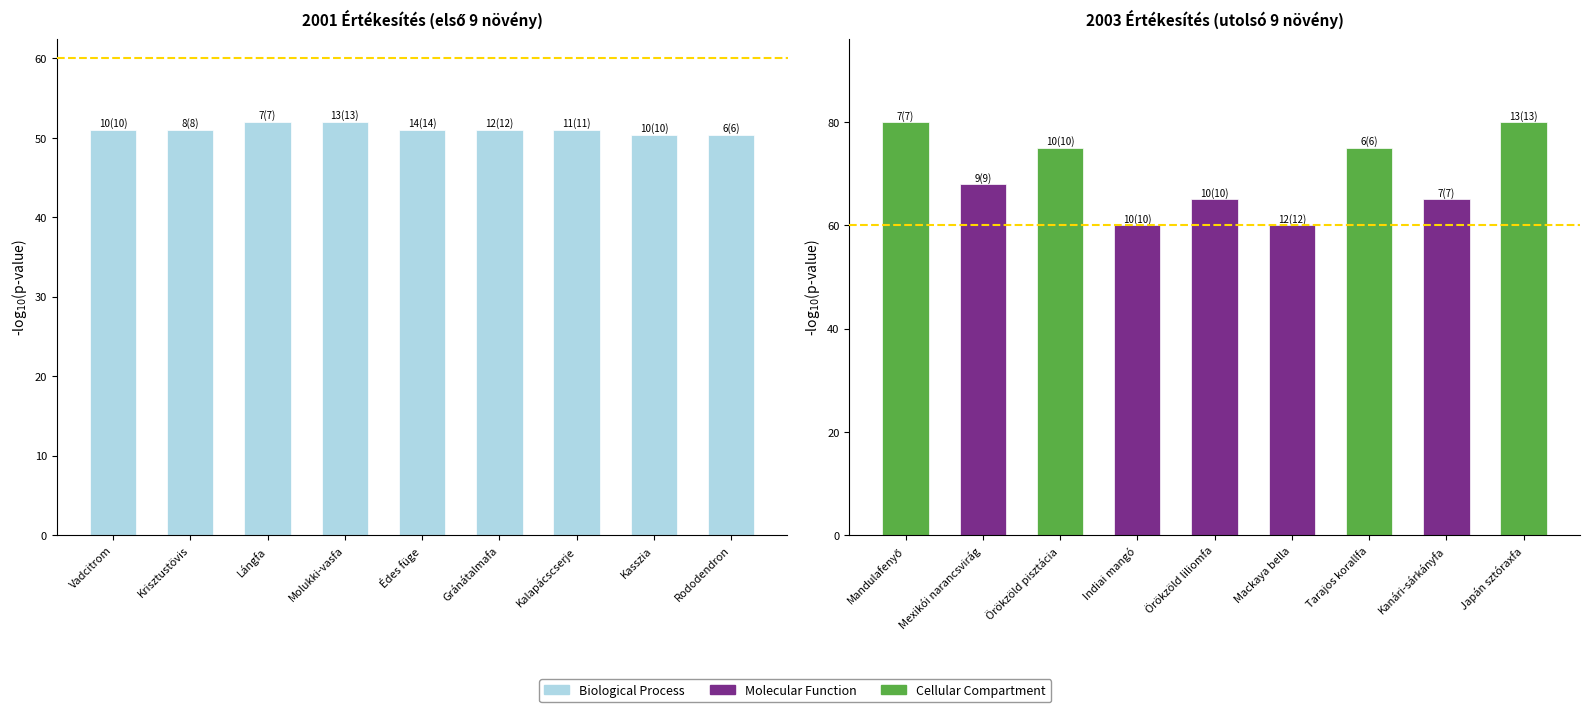

At which label does 2001 (Biological Process) first exceed 51?

Lángfa